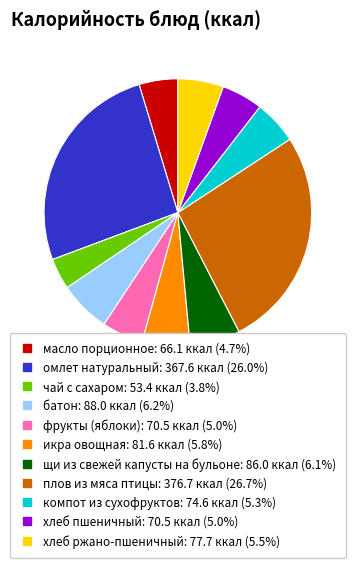

Does плов из мяса птицы account for over 50% of the chart?

No